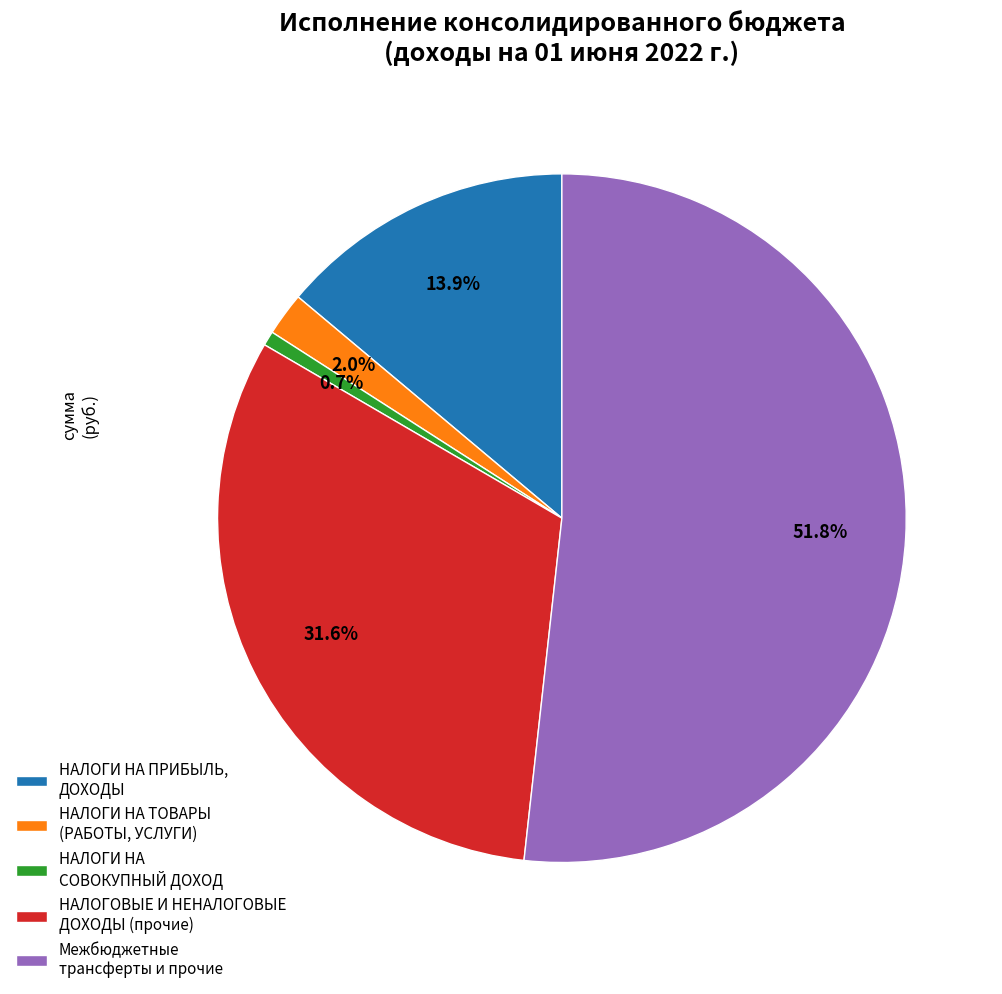

What is the majority slice?

Межбюджетные трансферты и прочие